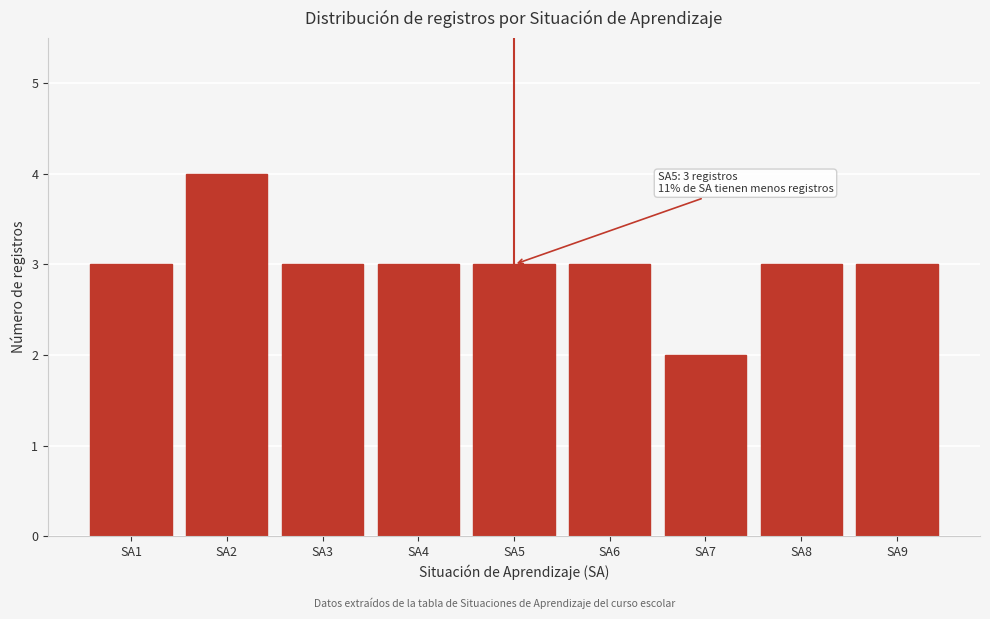

Reading left to right, what are all the values shown in this chart?

3	4	3	3	3	3	2	3	3